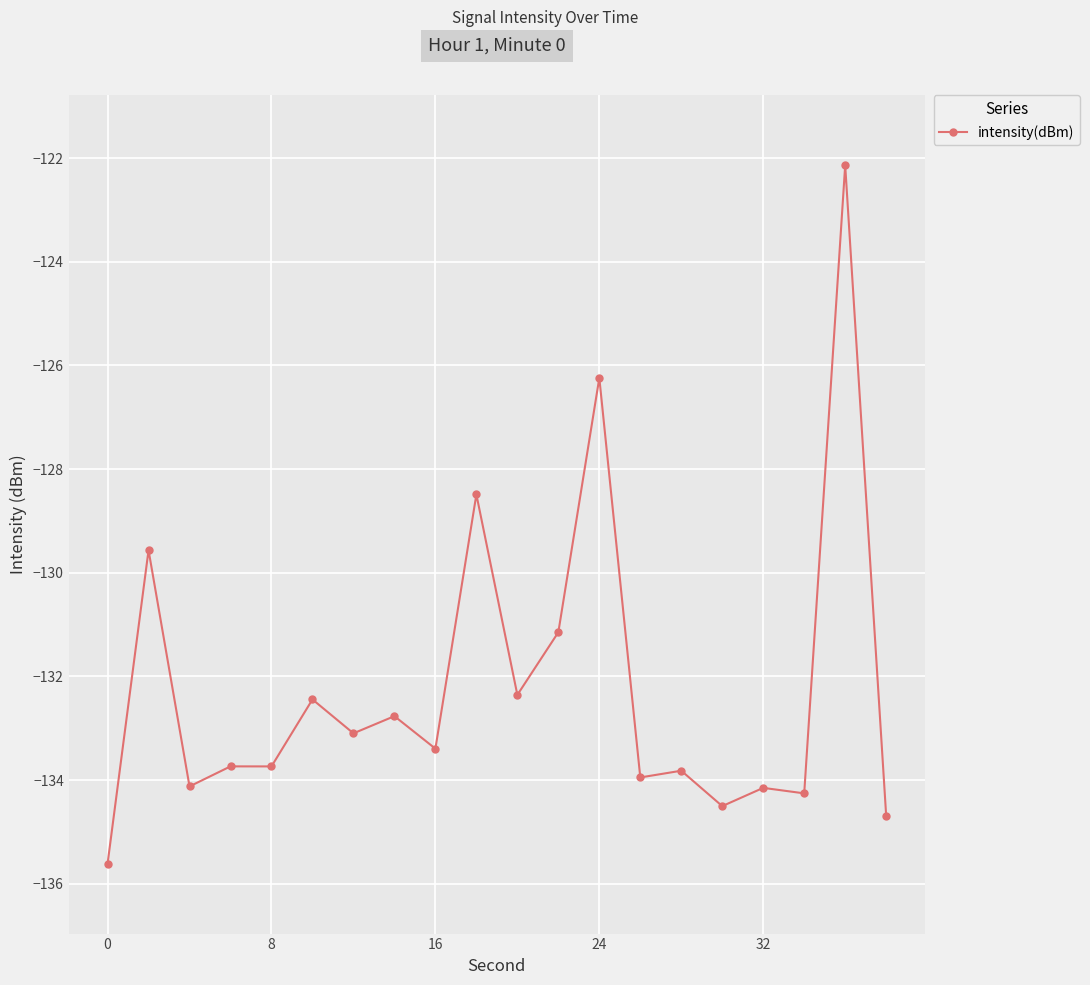

How many lines are shown in the chart?

1